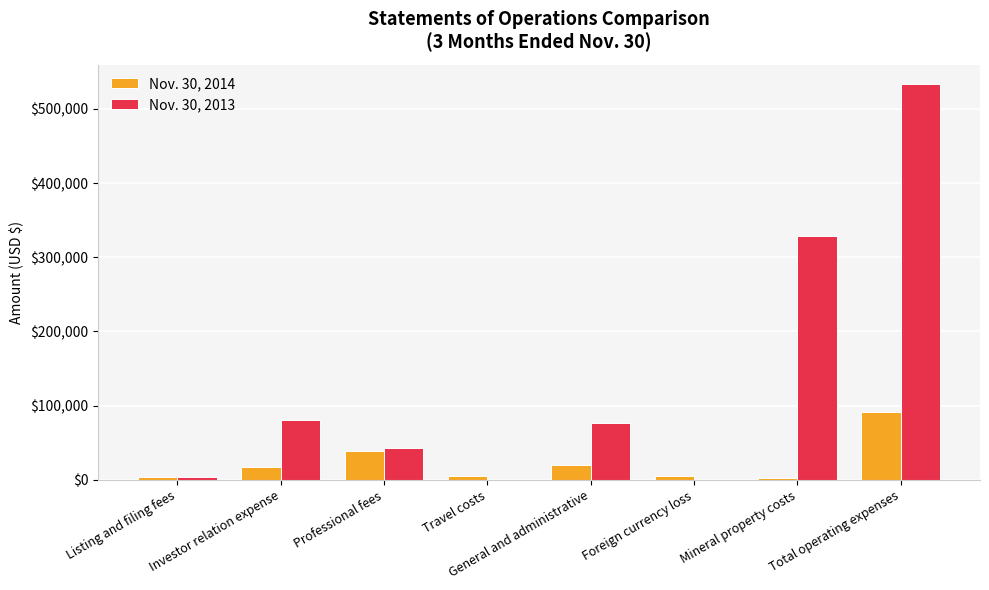

Which category has the highest value in the Nov. 30, 2014 series?

Total operating expenses